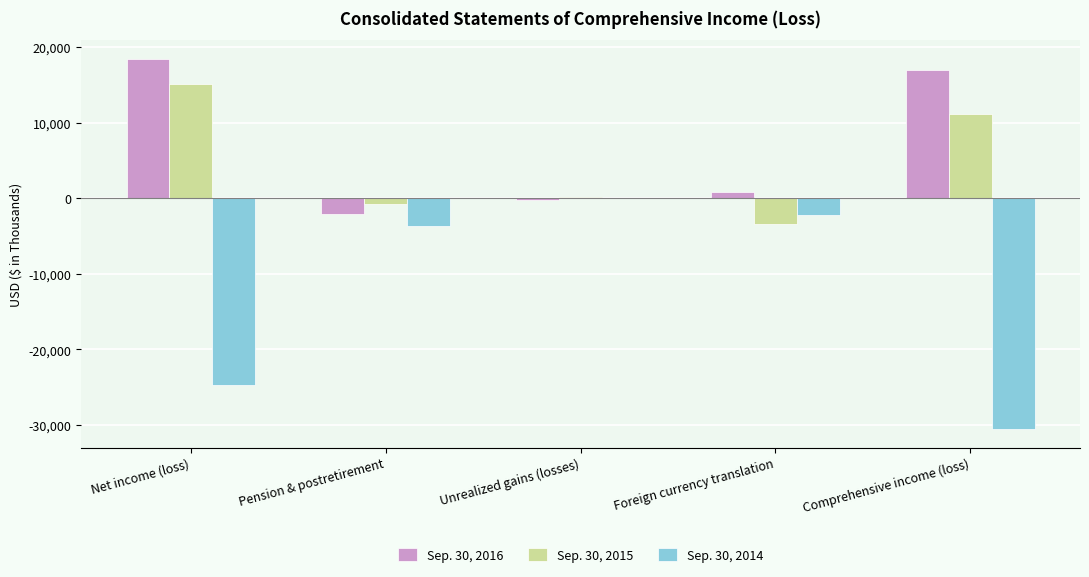

The Sep. 30, 2016 series shows 10707 at Net income (loss). True or false?

False